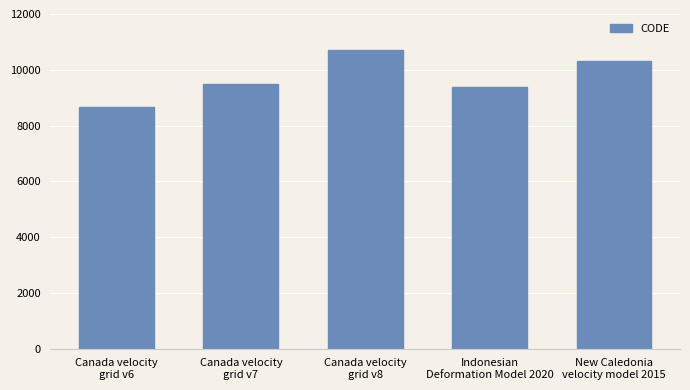

How many distinct data groups are displayed?

1